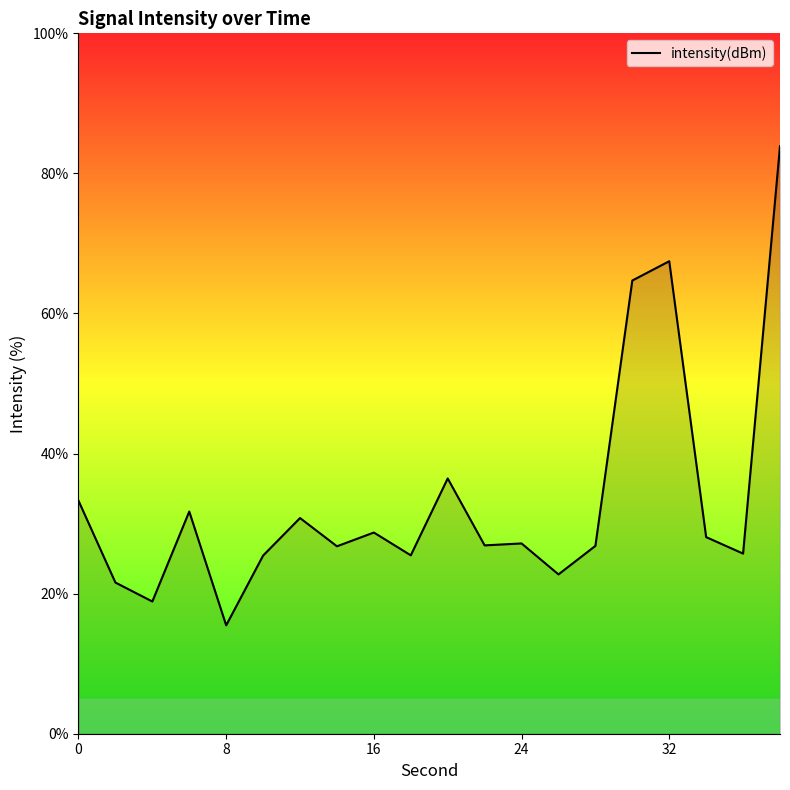

What is the maximum value shown in the chart?

83.9